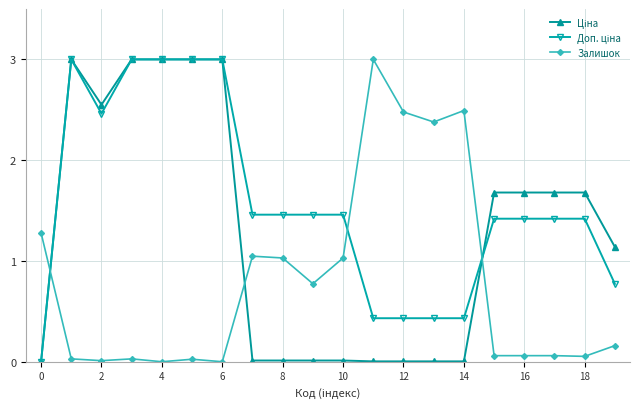

What is the average value of the Залишок series?

0.8